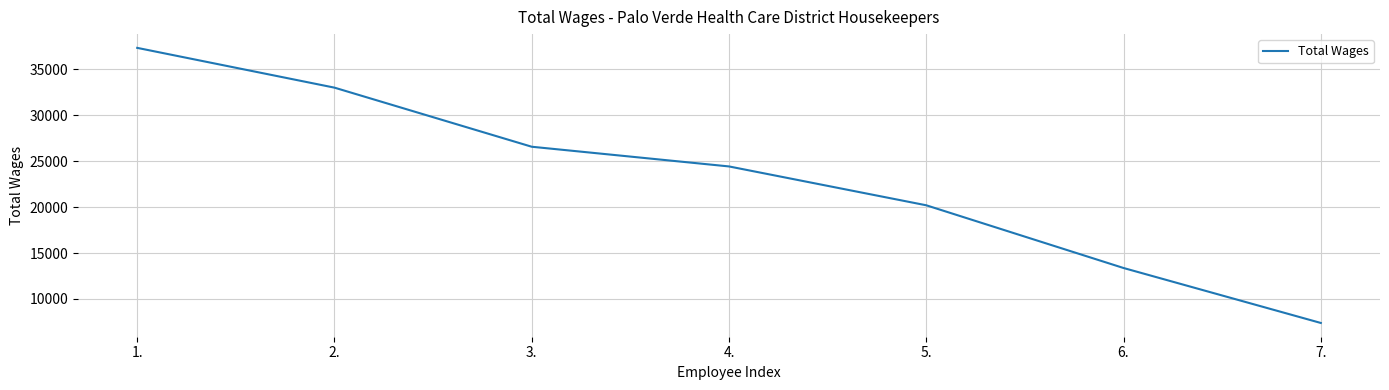

The chart shows a value of 32996 at 2.. True or false?

True